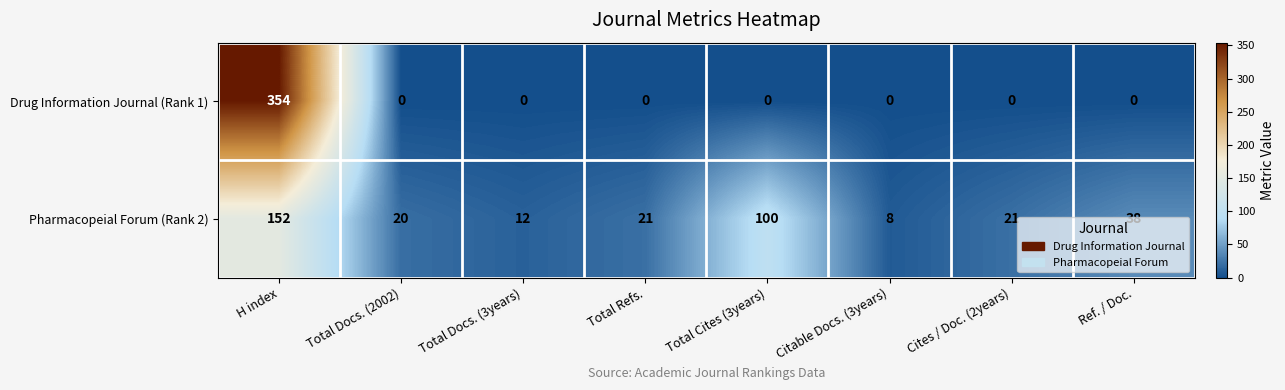

What is the difference between the highest and lowest values at Cites / Doc. (2years)?

21